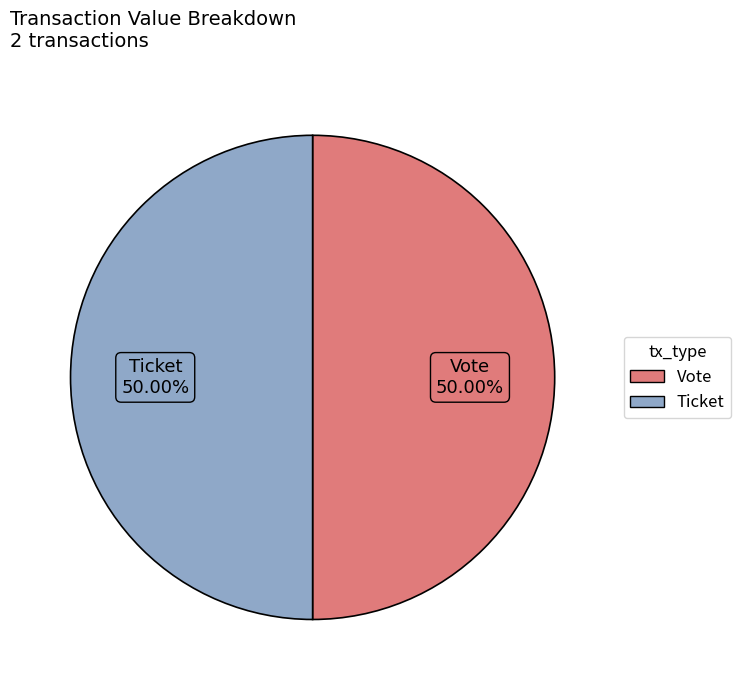

Approximately how many times larger is the value at Ticket compared to Vote?

1.0